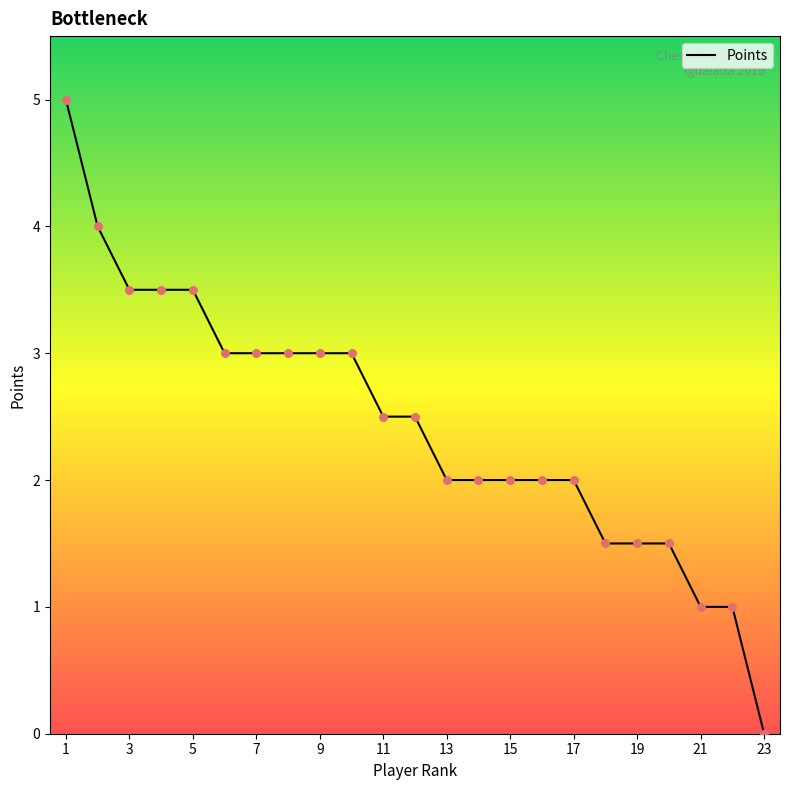

What is the greatest value displayed?

5.0